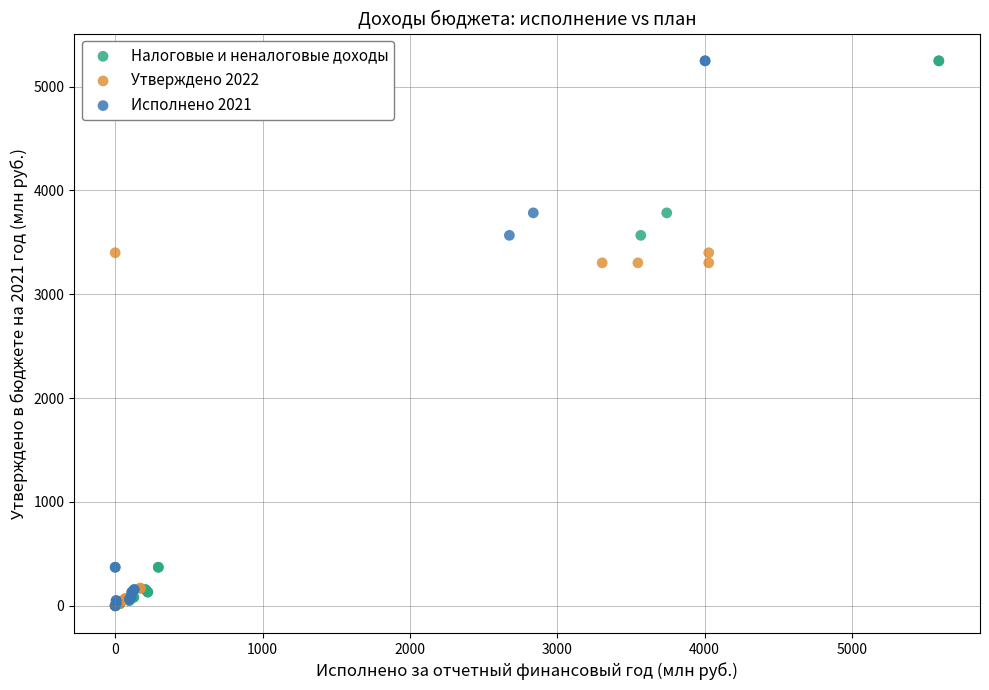

What are all the series names shown in the legend?

Налоговые и неналоговые доходы, Утверждено 2022, Исполнено 2021